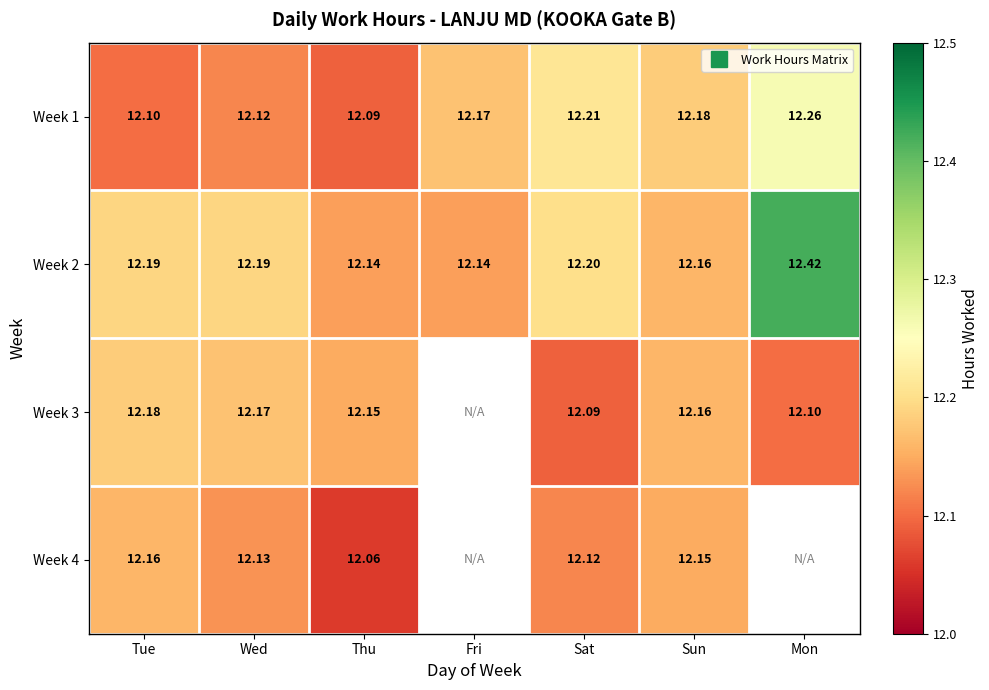

What is the average value of the Week 1 series?

12.2